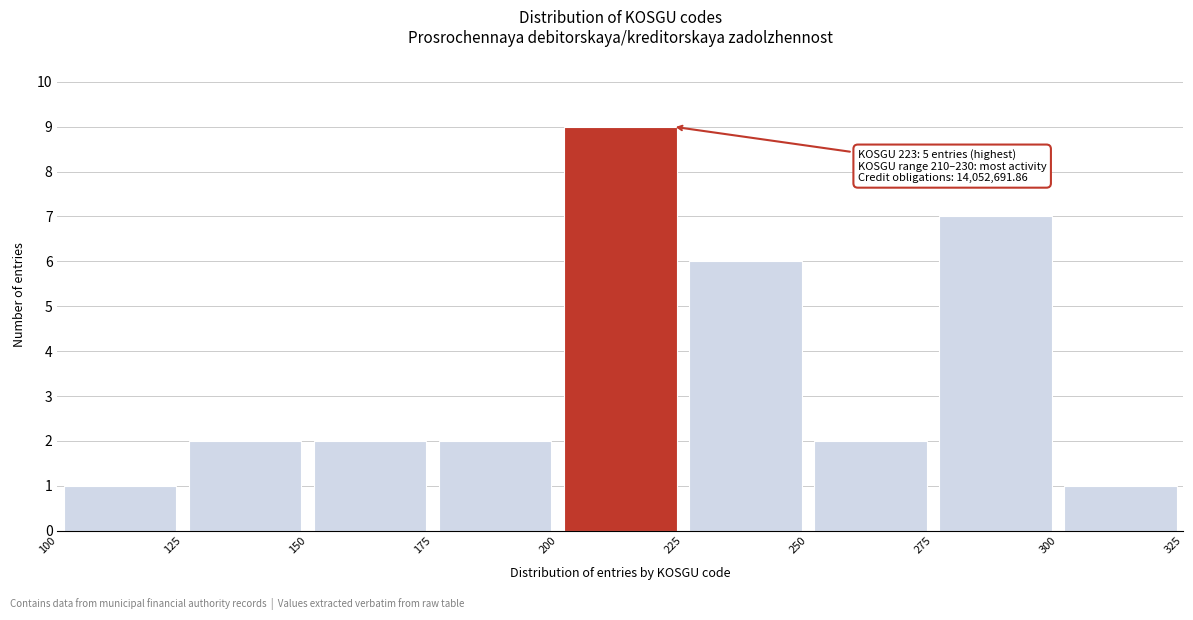

Which range on the x-axis has the tallest bar?

200 to 225